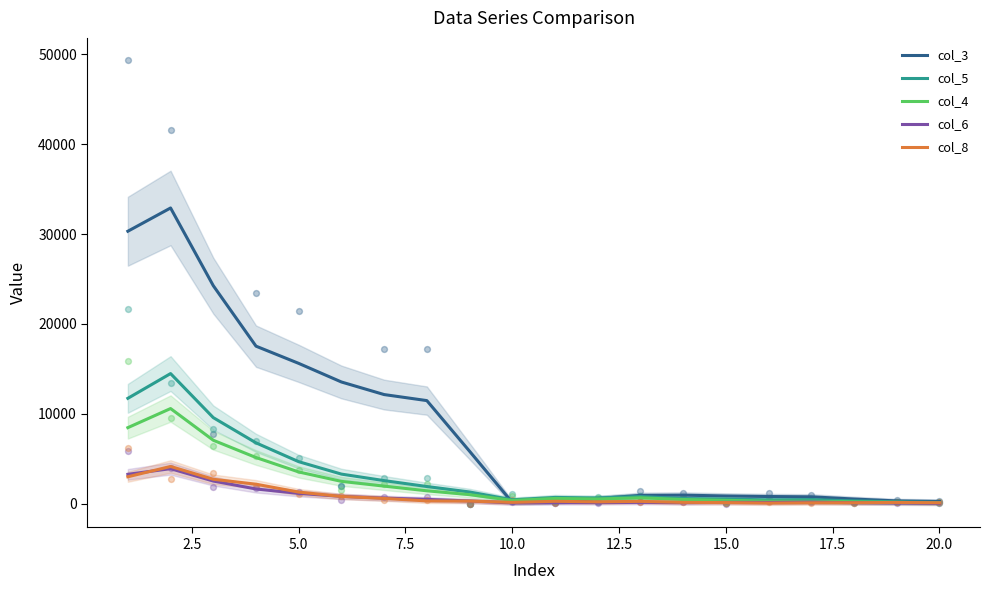

Is the value of col_8 at 15.0 greater than the value of col_3 at 5.0?

No